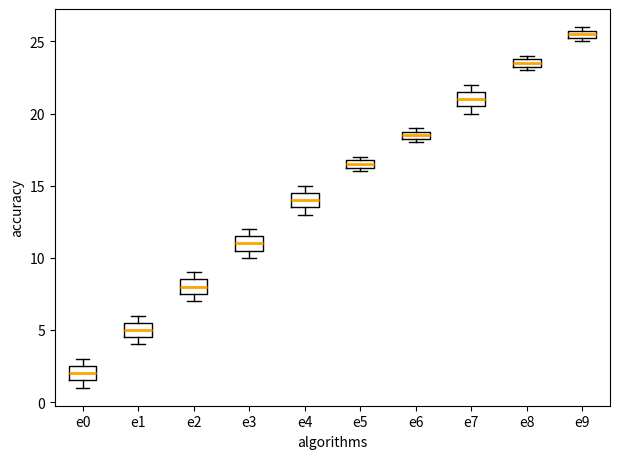

Where is the upper edge of the box for e0 on the y-axis? The values are not printed on the chart, so give them approximately, as read against the axis.

2.5